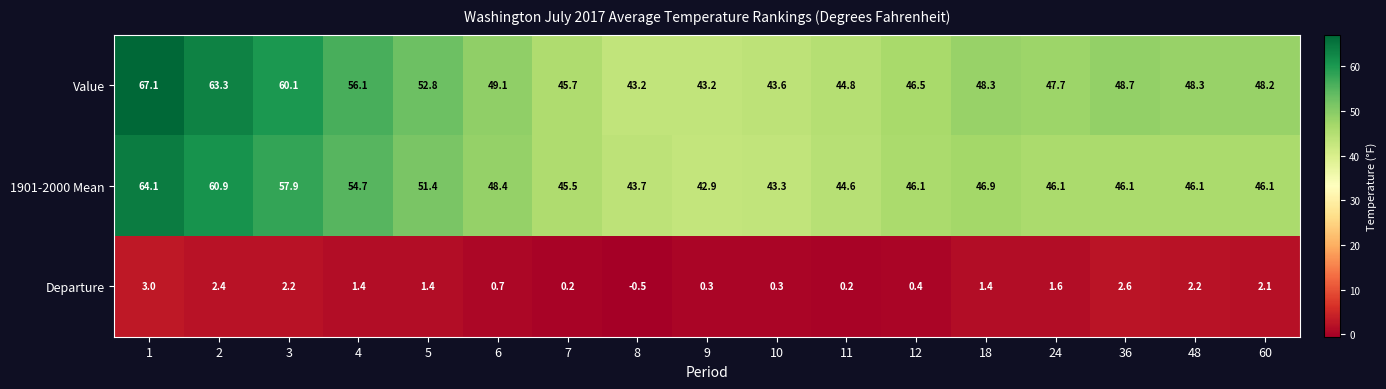

What is the difference between the maximum and minimum values in the Value series?

23.9